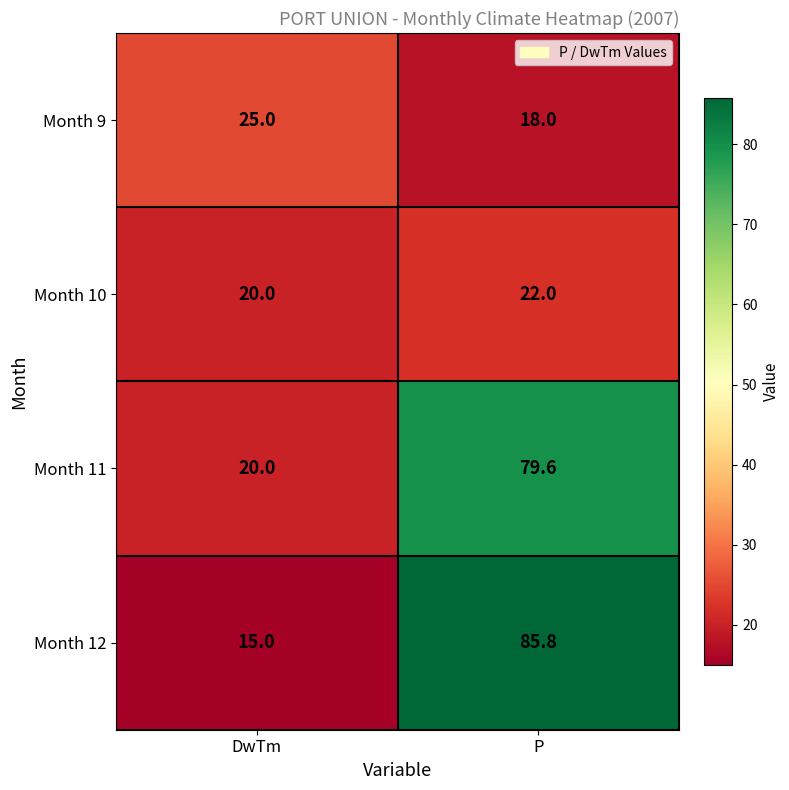

Which series has the largest total across all categories?

Month 12